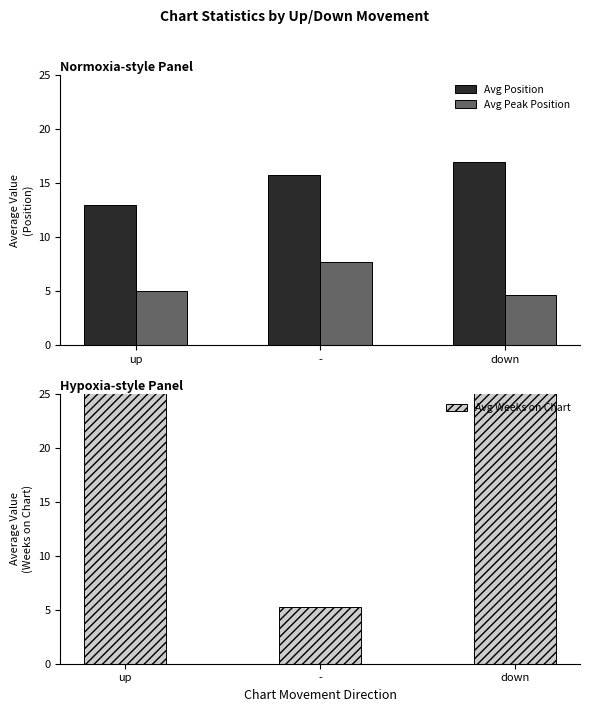

List the labels in order of Avg Weeks on Chart value, smallest first.

-, up, down